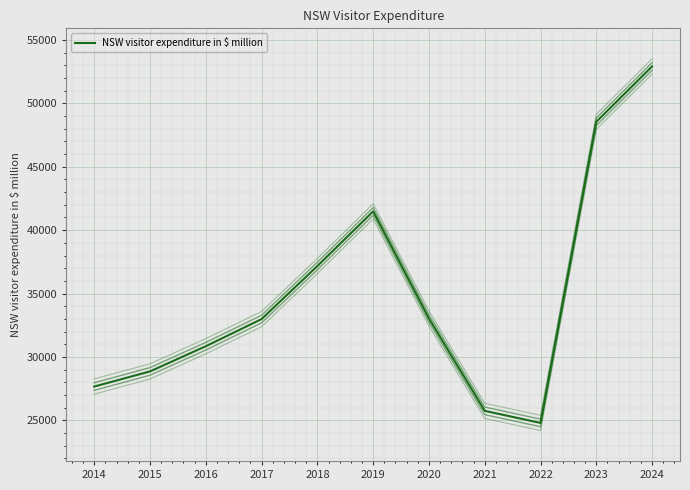

Reading left to right, what are all the values shown in this chart?

2014=27667	2015=28862	2016=30848	2017=32988	2018=37173	2019=41480	2020=33031	2021=25750	2022=24799	2023=48542	2024=52913